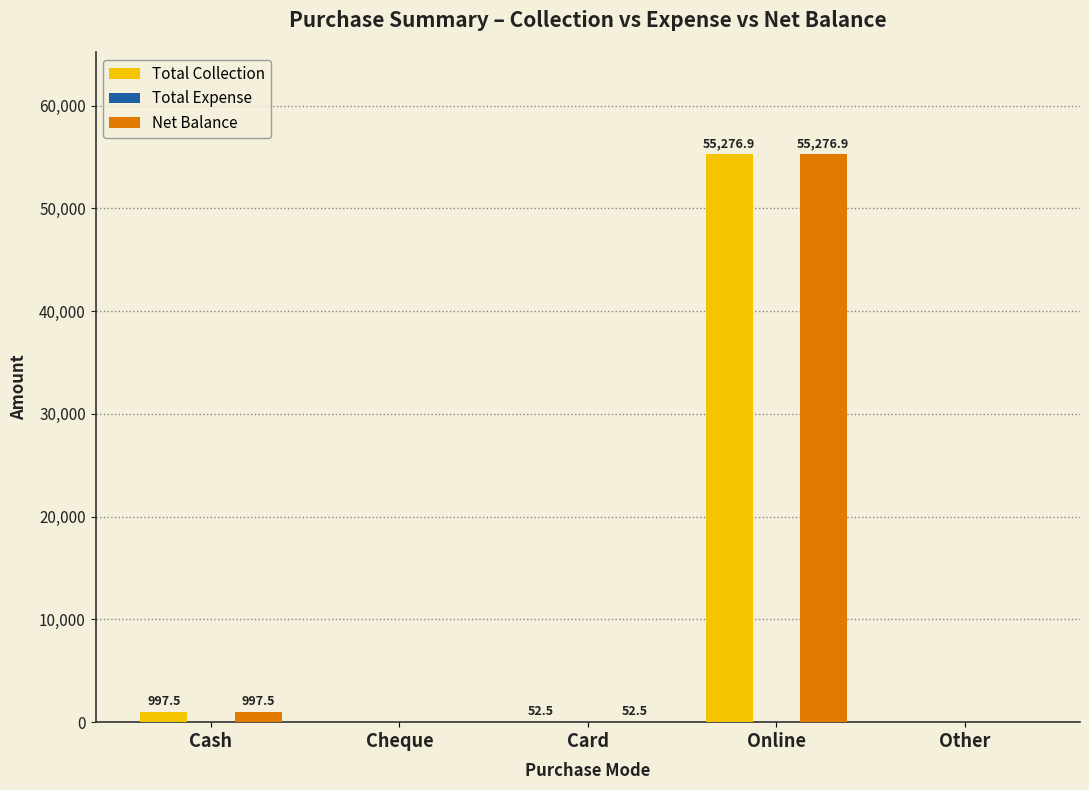

The Total Collection series shows 0.0 at Other. True or false?

True